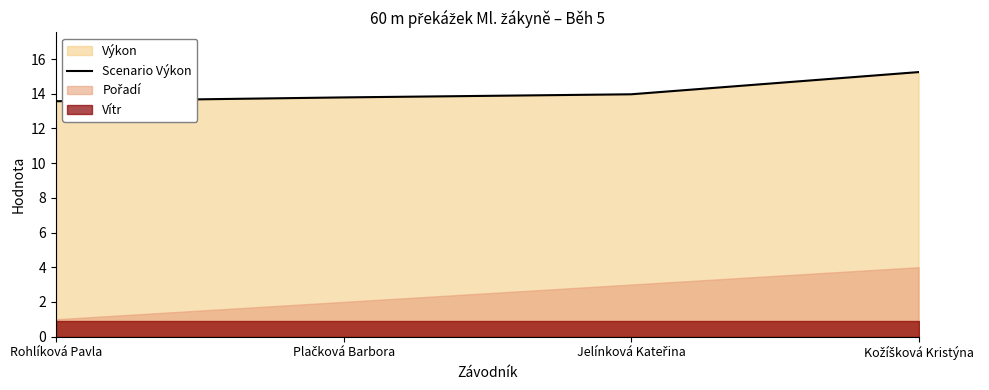

Does the chart have visible grid lines?

No